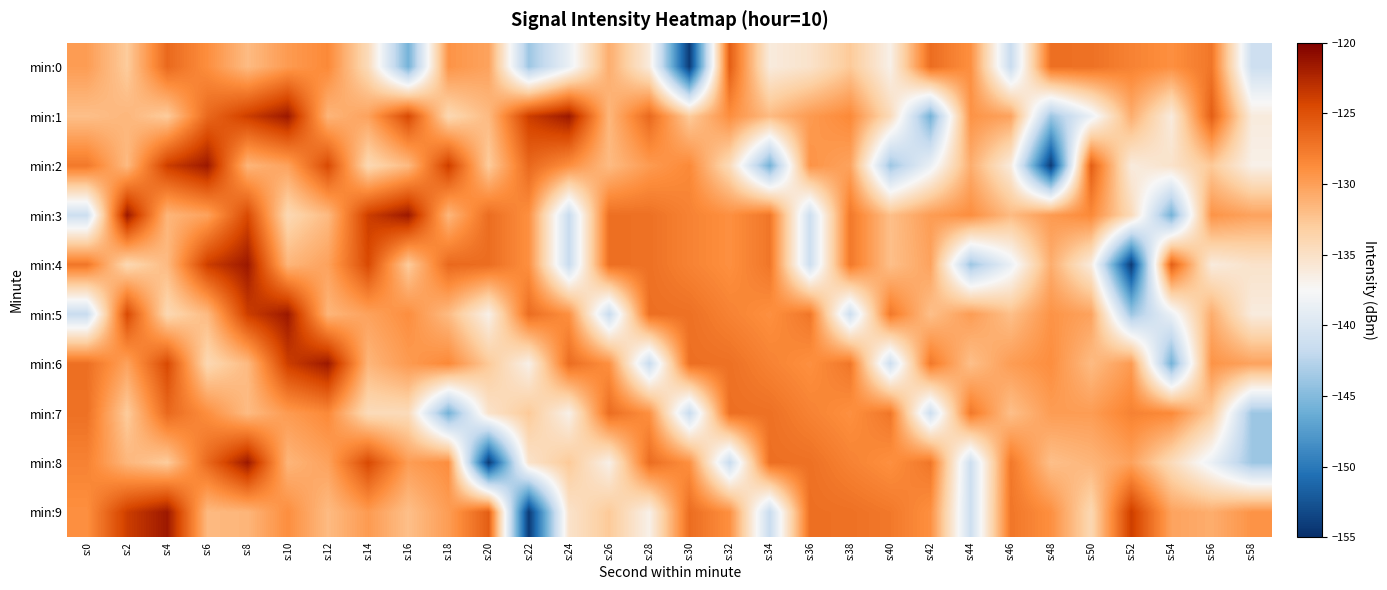

At which category is the sum across all series the highest?

s:8